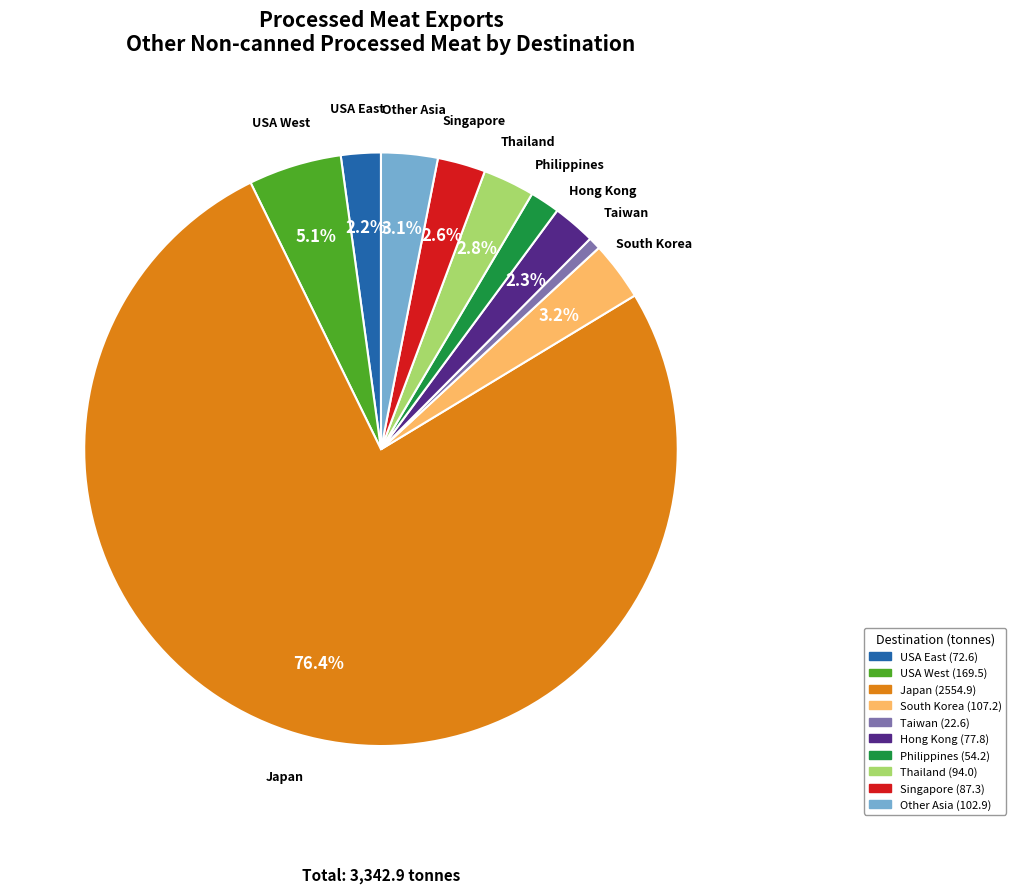

Does any single category account for the majority?

Yes